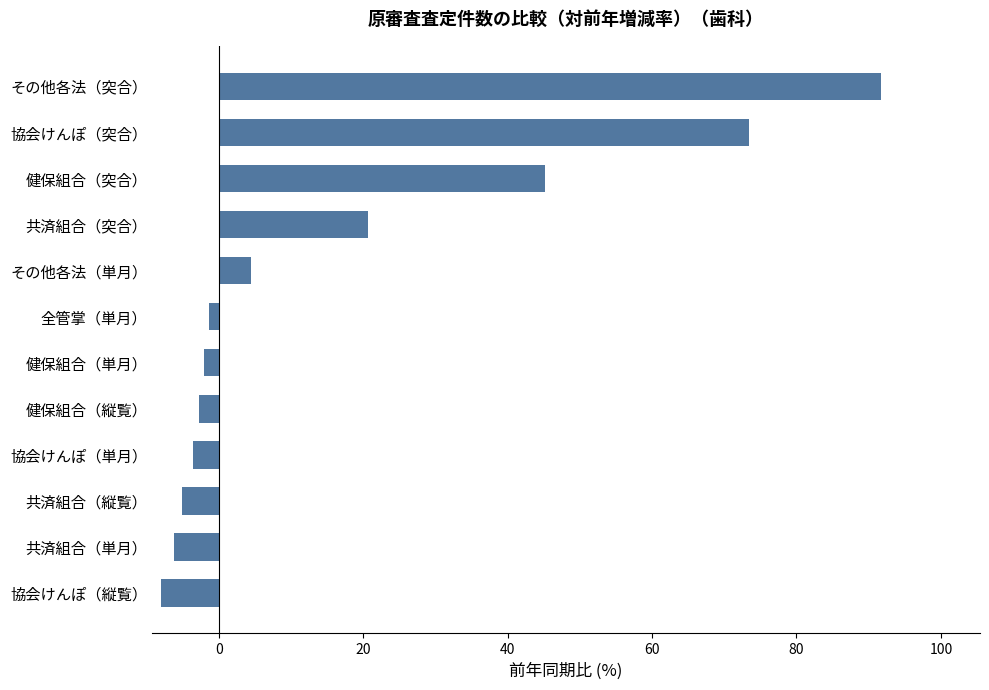

The chart shows a value of 53.4 at その他各法（突合）. True or false?

False